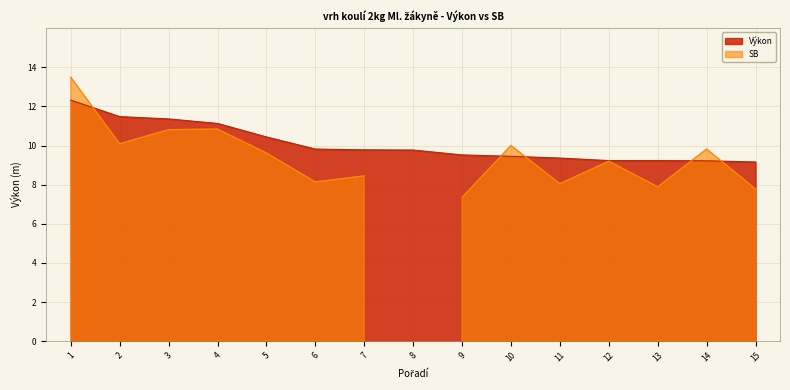

Does the chart have visible grid lines?

Yes